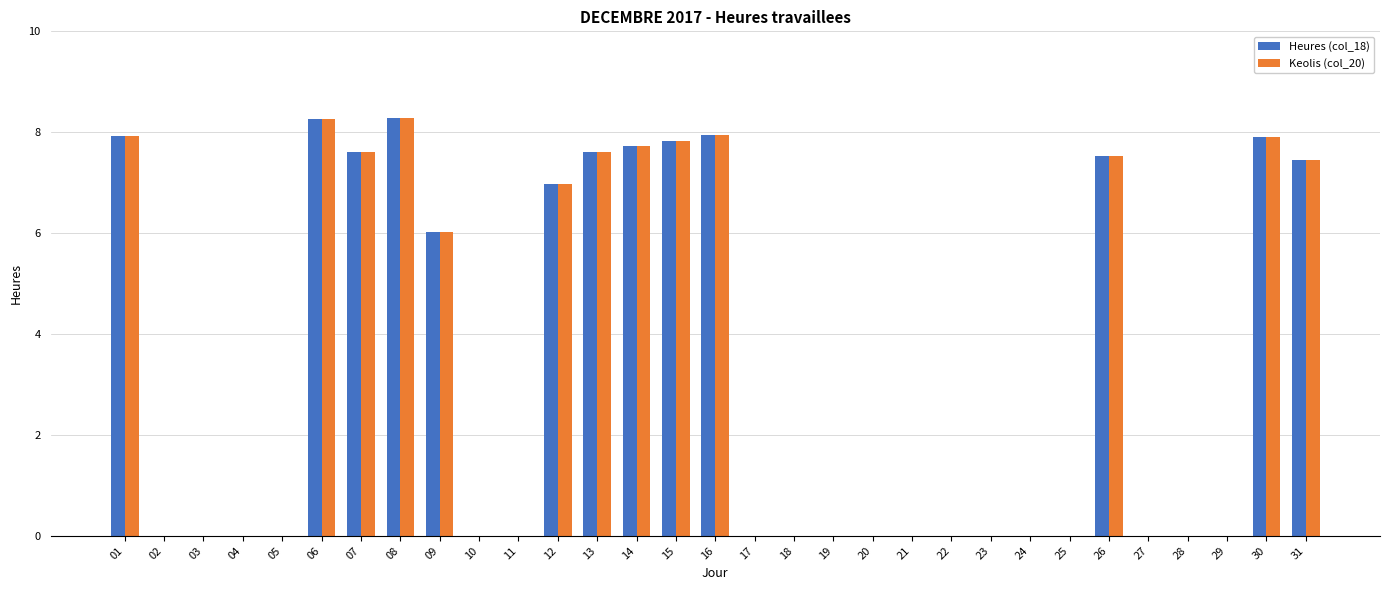

Where is Heures (col_18) nearest to the value 4?

09